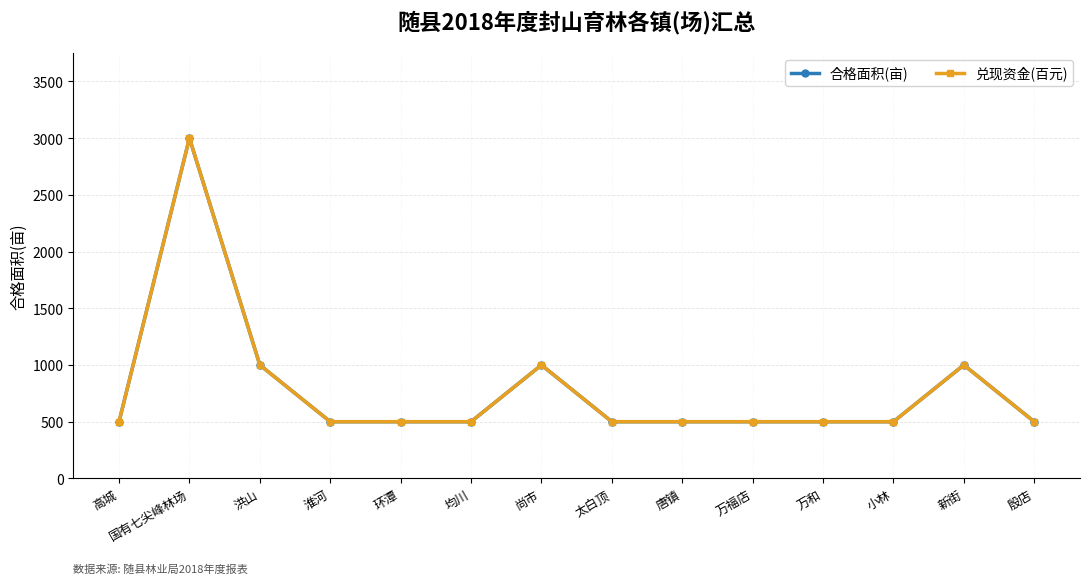

What is the sum of the 合格面积(亩) values at 高城 and 环潭?

1000